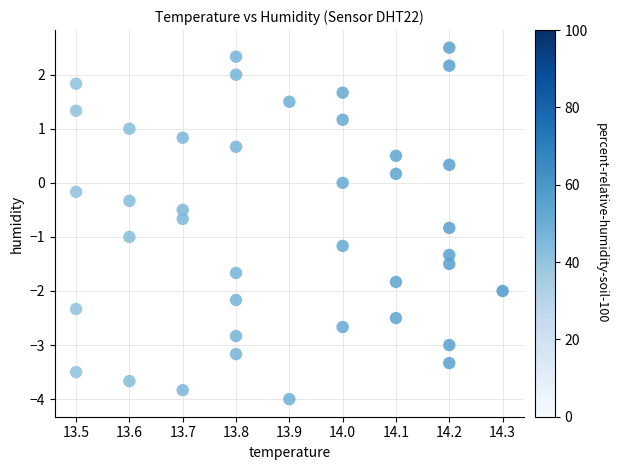

What is the range of X values (max minus min)?

0.8